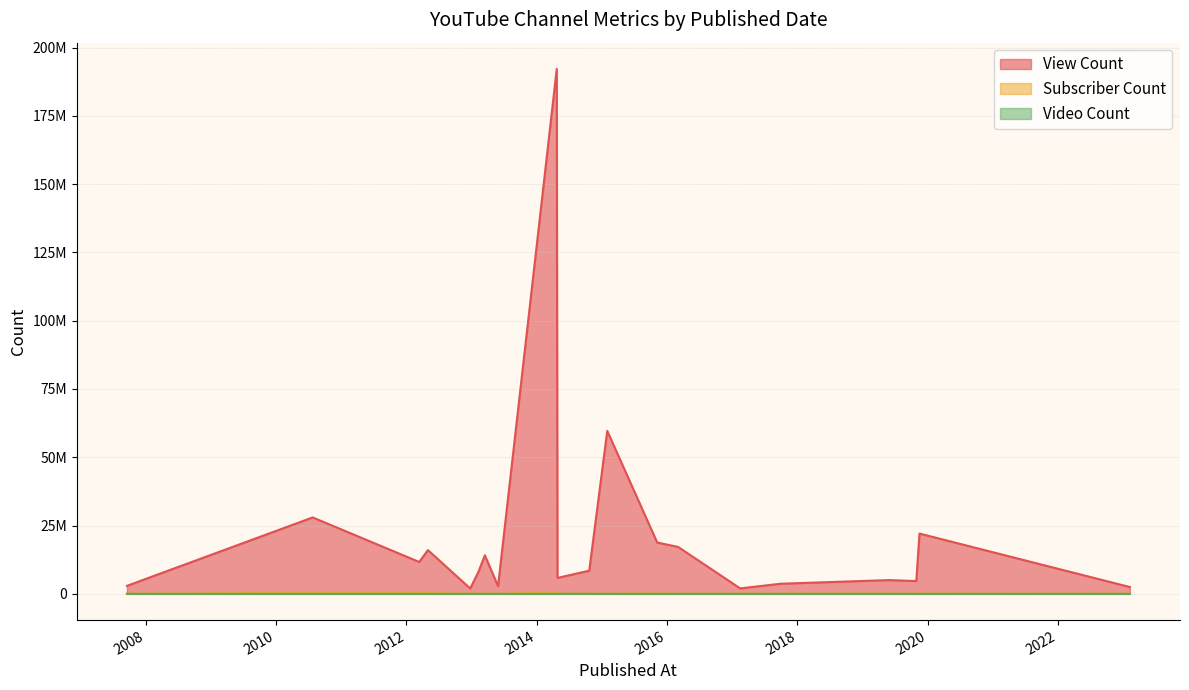

Where is the first local minimum for View Count?

2012-03-13